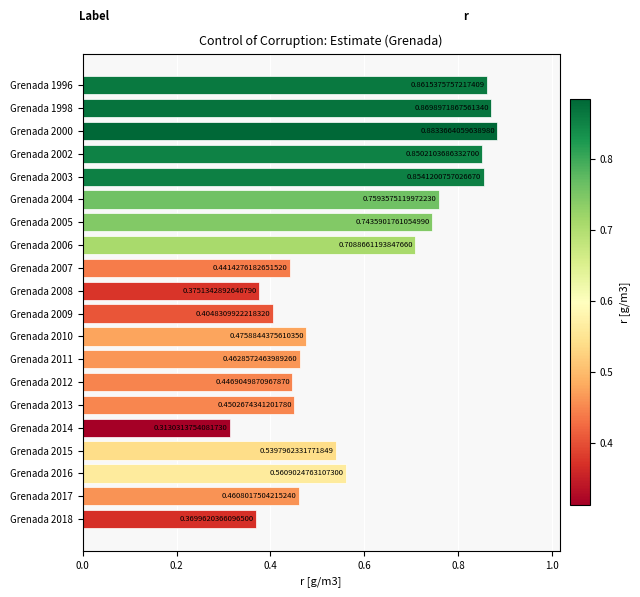

List the labels in order of value, largest first.

Grenada 2000, Grenada 1998, Grenada 1996, Grenada 2003, Grenada 2002, Grenada 2004, Grenada 2005, Grenada 2006, Grenada 2016, Grenada 2015, Grenada 2010, Grenada 2011, Grenada 2017, Grenada 2013, Grenada 2012, Grenada 2007, Grenada 2009, Grenada 2008, Grenada 2018, Grenada 2014